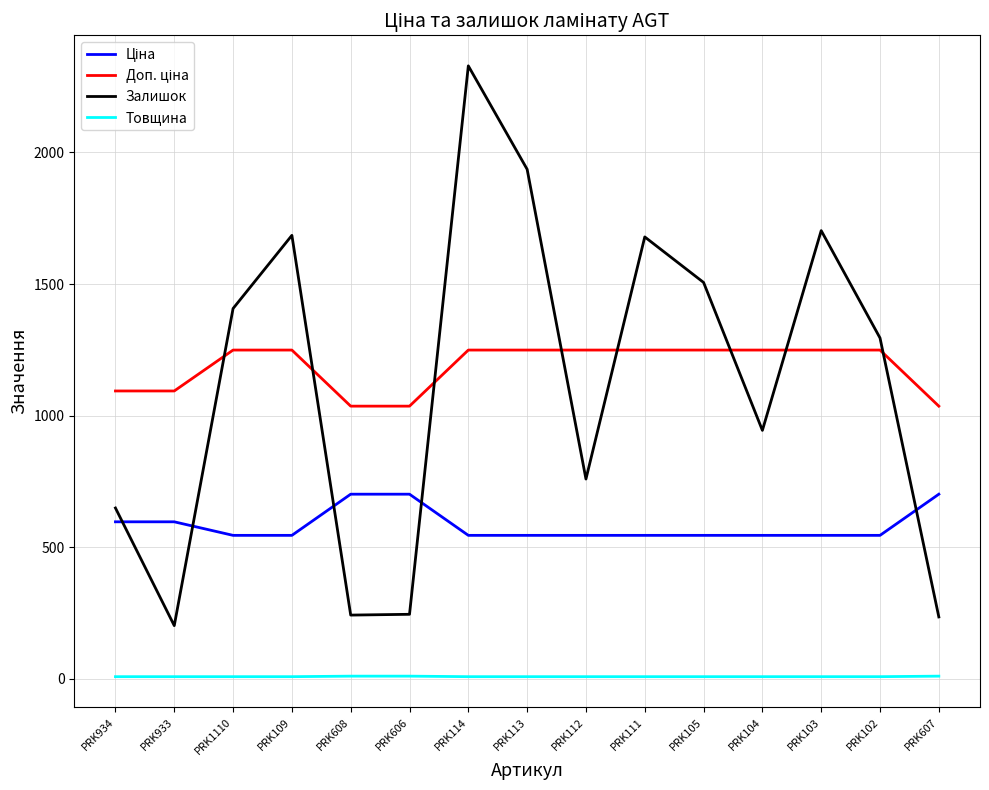

True or false: Залишок and Товщина intersect in this chart.

False